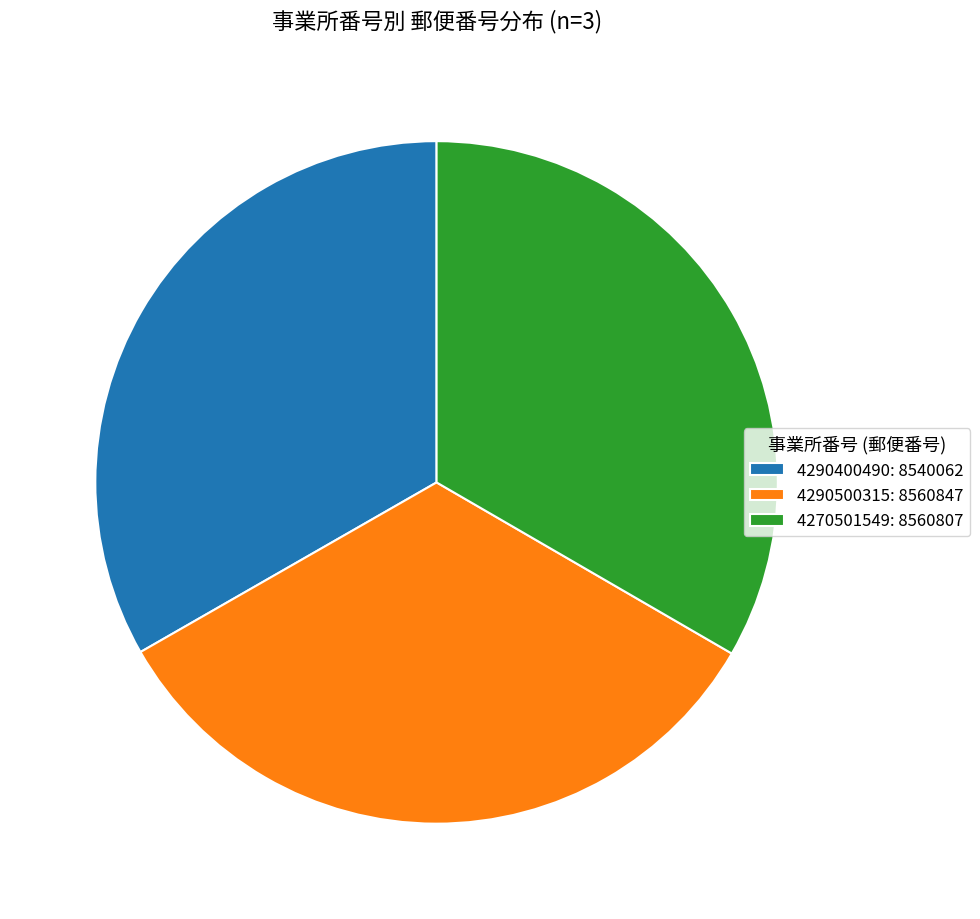

The 4270501549 slice represents 33% of the pie. True or false?

True